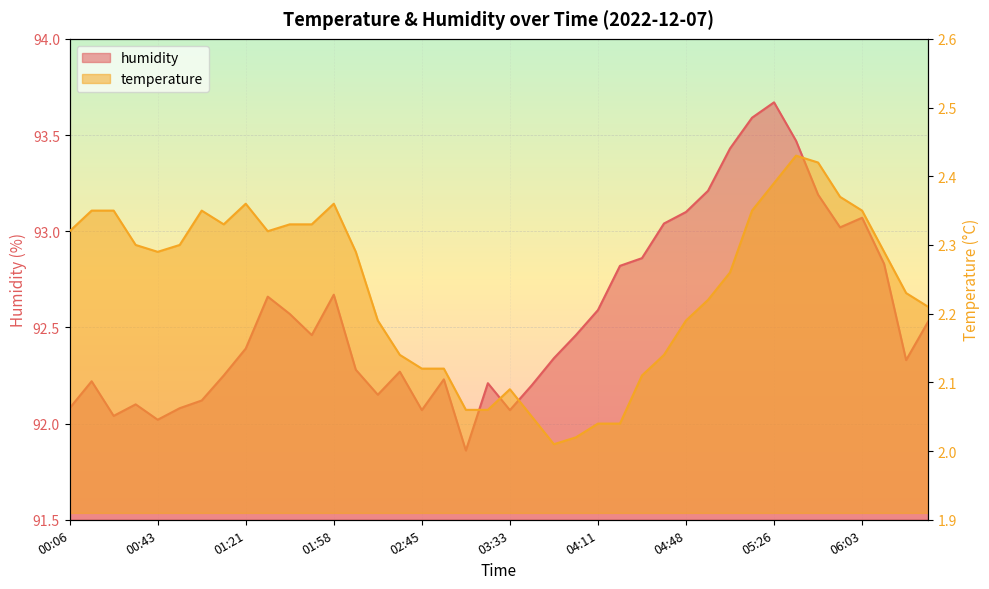

What is the sum of all humidity values?

3702.6